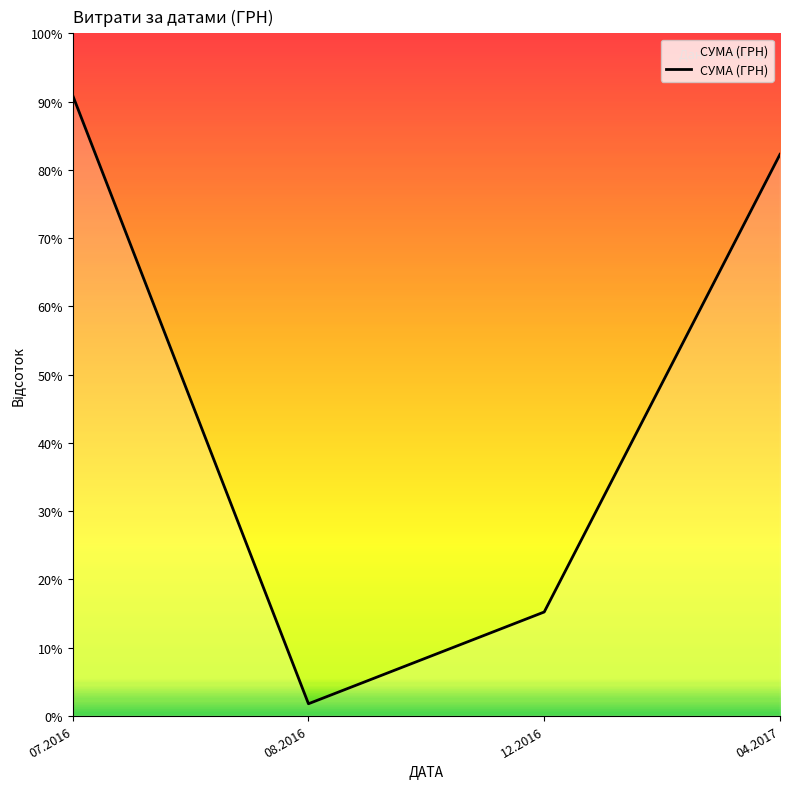

Is this an area chart (filled region under the line)?

Yes